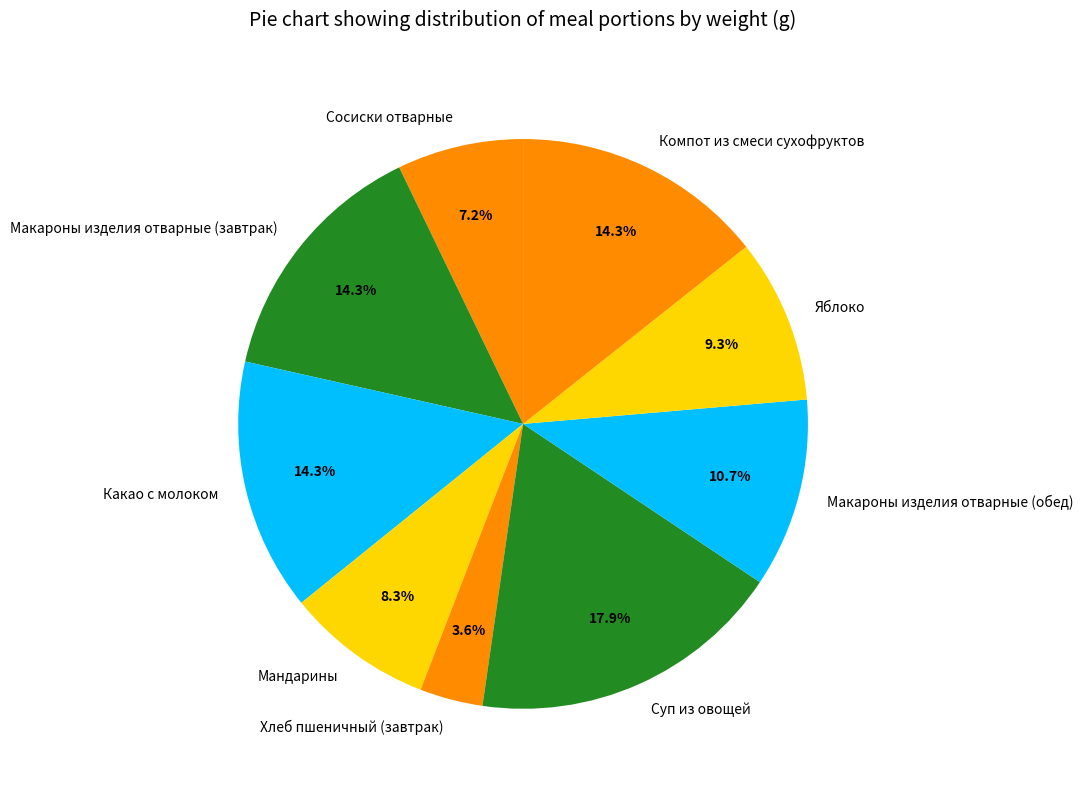

Is there any slice that represents more than half of the pie?

No